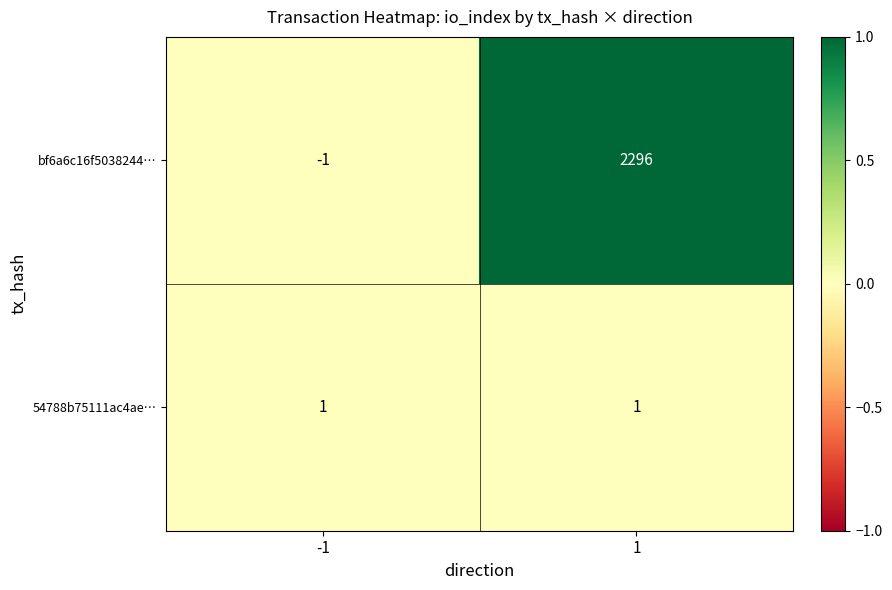

List the series in order of their overall mean, lowest first.

54788b75111ac4ae…, bf6a6c16f5038244…